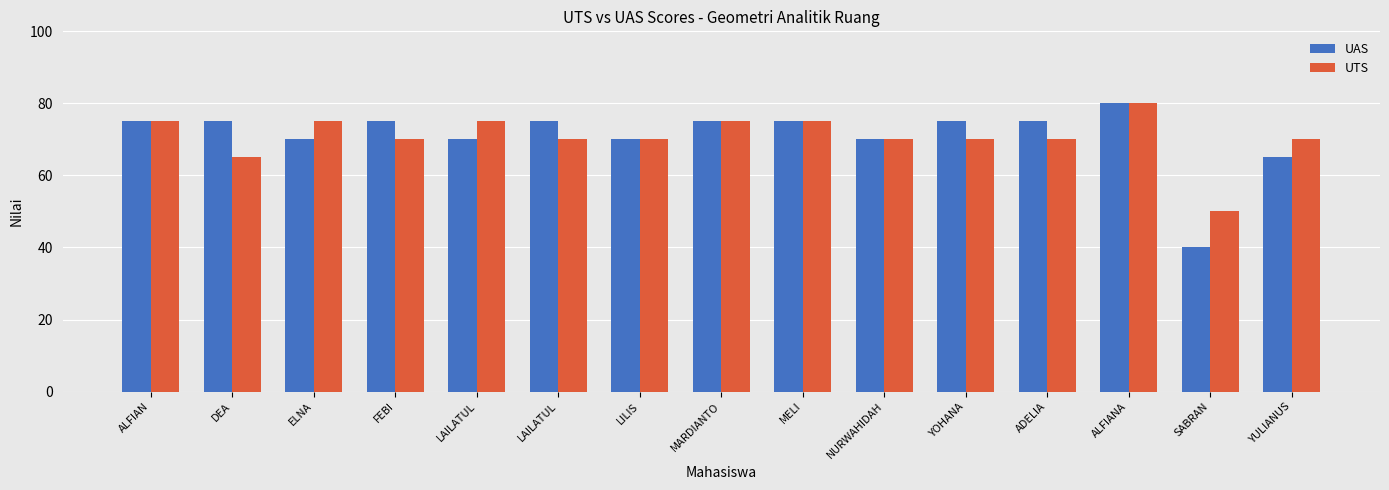

What is the difference between the maximum and minimum values in the UAS series?

40